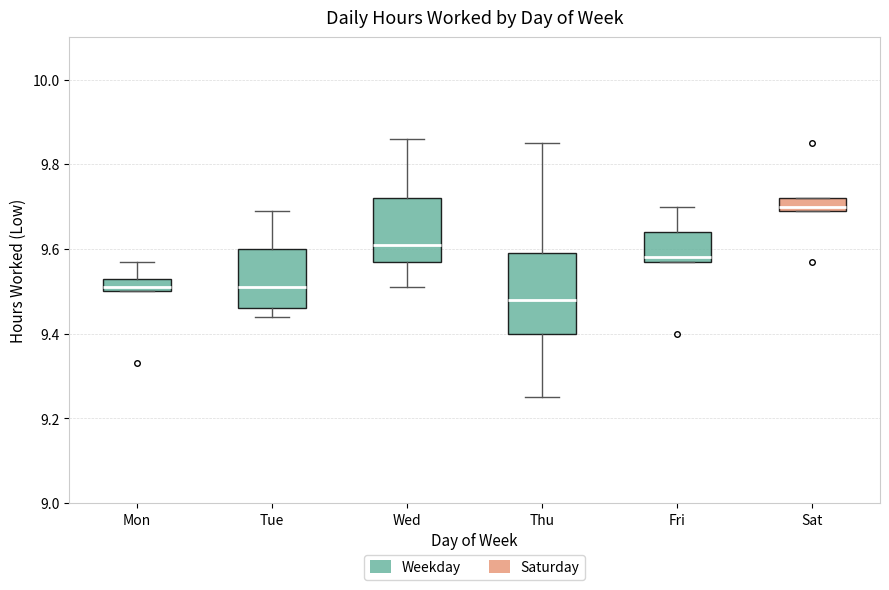

Which box's median line is the highest?

Sat